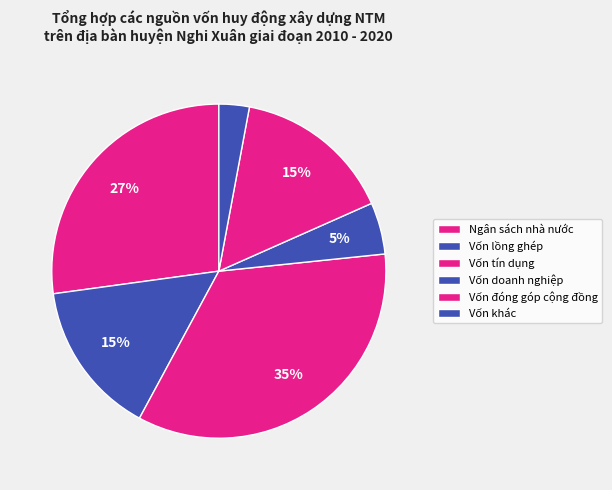

Which category has the smallest portion of the pie?

Vốn khác